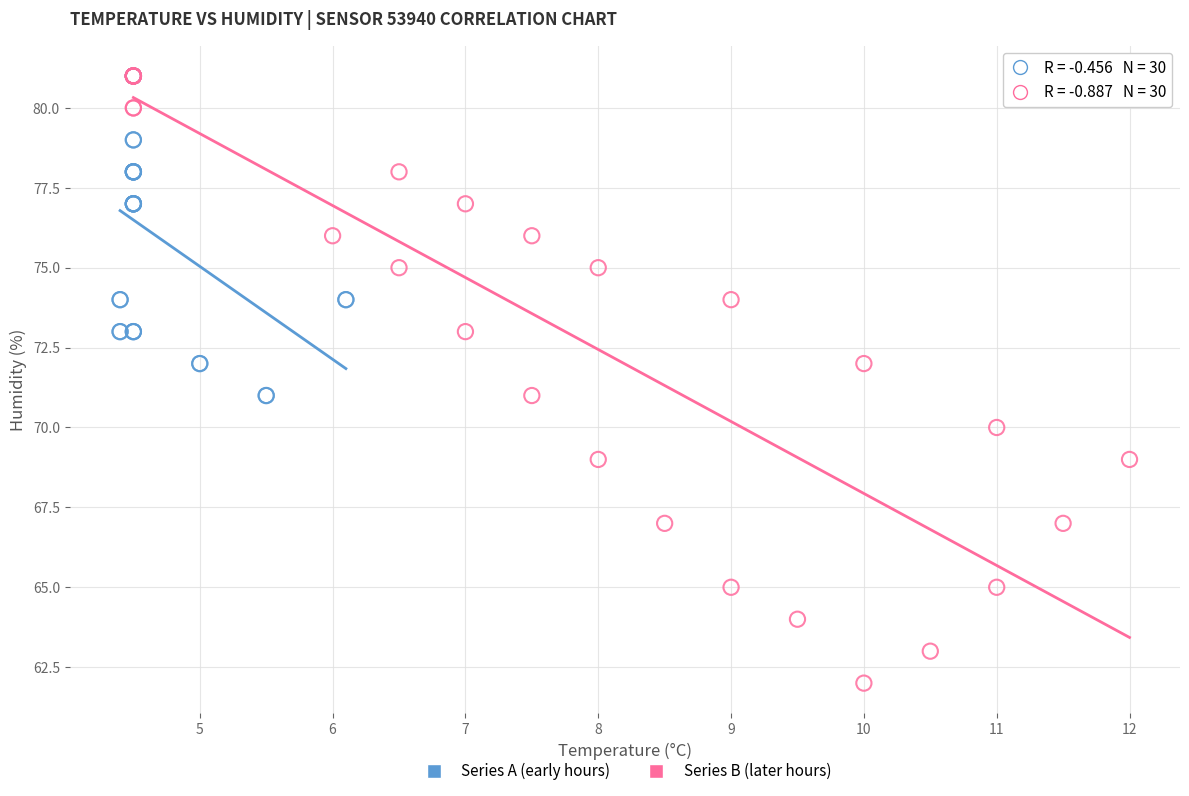

Which series contains the lowest Y value?

Series B (later hours)